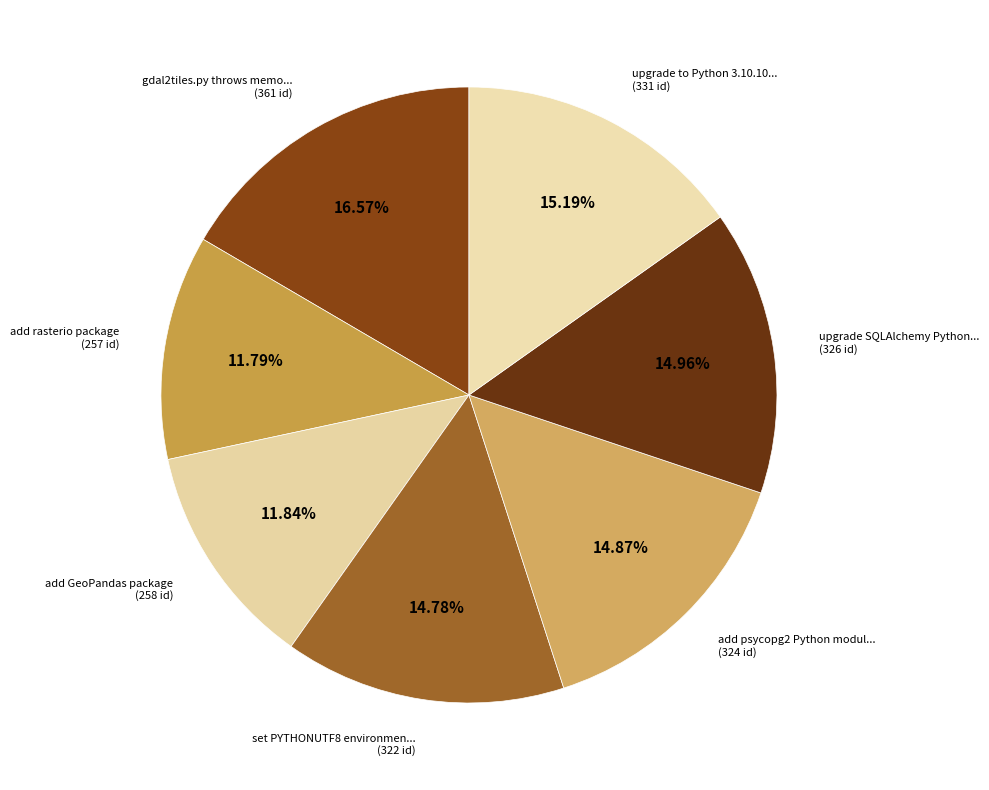

How many segments does this pie chart have?

7